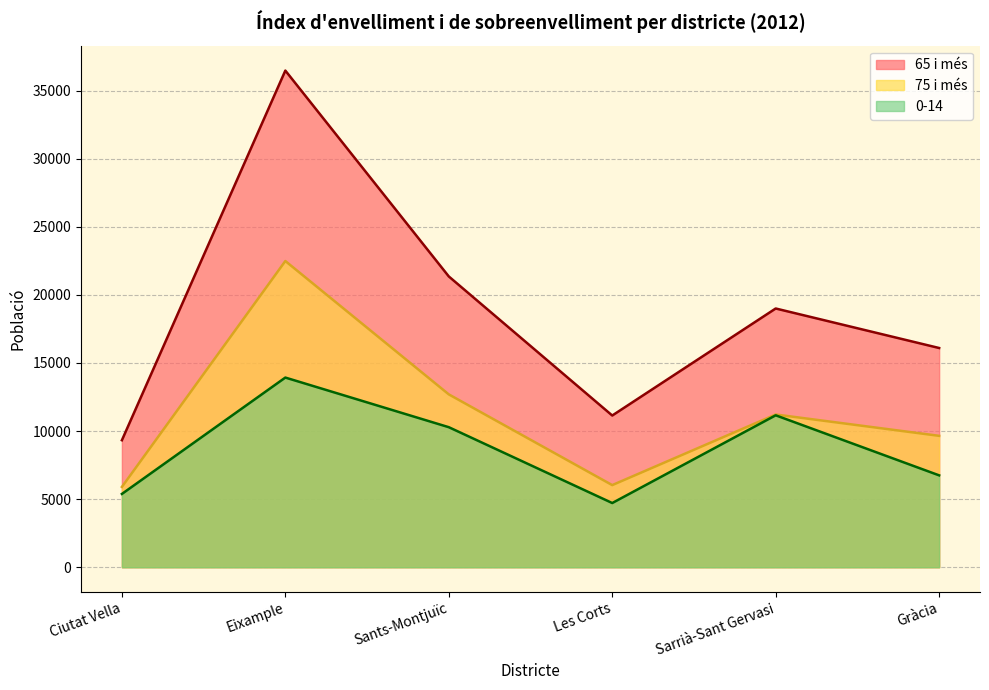

Reading left to right, extract all data points from this chart.

0-14: 5382	13928	10284	4715	11157	6747
65 i més: 9326	36471	21354	11141	19000	16099
75 i més: 5898	22486	12694	6031	11217	9649